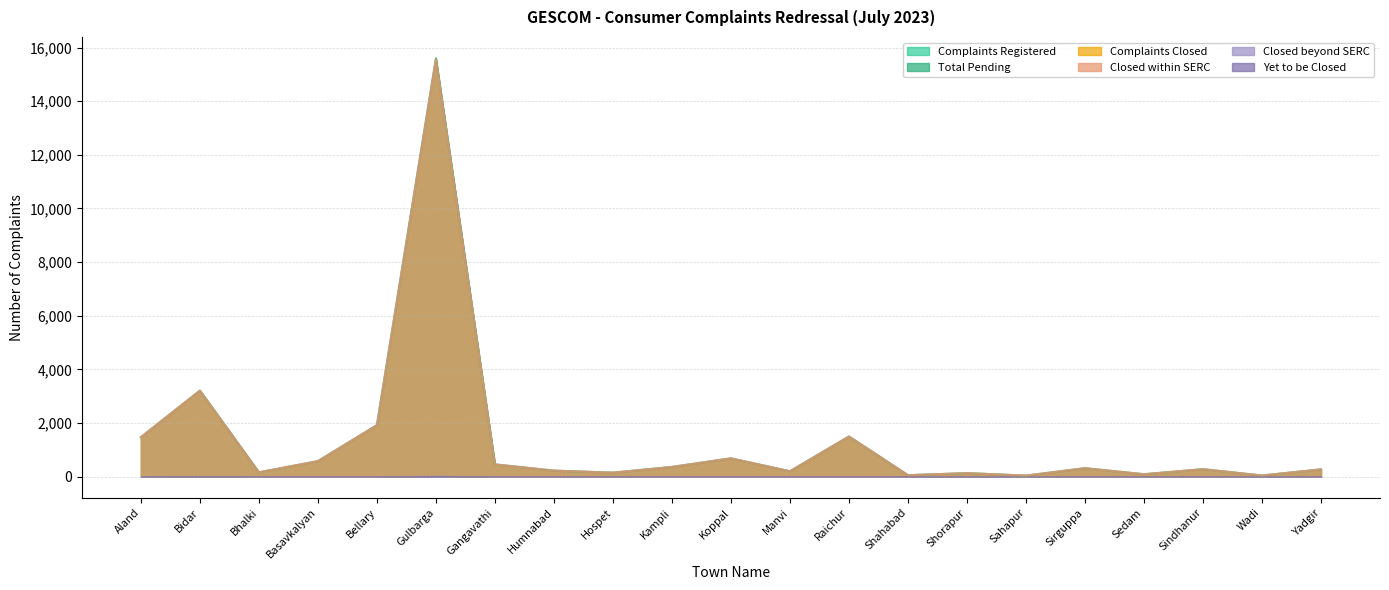

Rank the categories by value from highest to lowest.

Gulbarga, Bidar, Bellary, Raichur, Aland, Koppal, Basavkalyan, Gangavathi, Kampli, Sirguppa, Sindhanur, Yadgir, Humnabad, Manvi, Bhalki, Hospet, Shorapur, Sedam, Shahabad, Wadi, Sahapur